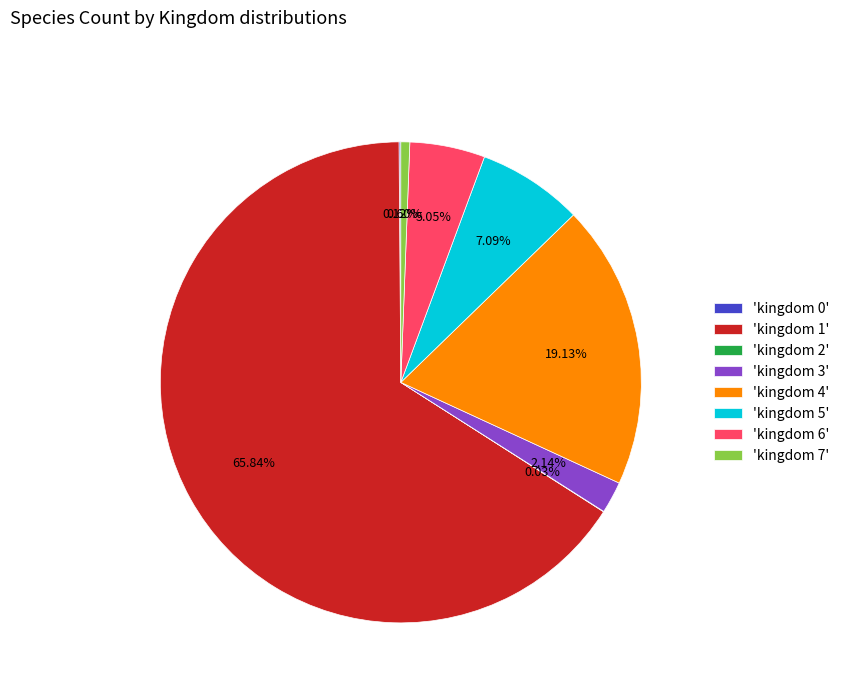

What is the majority slice?

'kingdom 1'